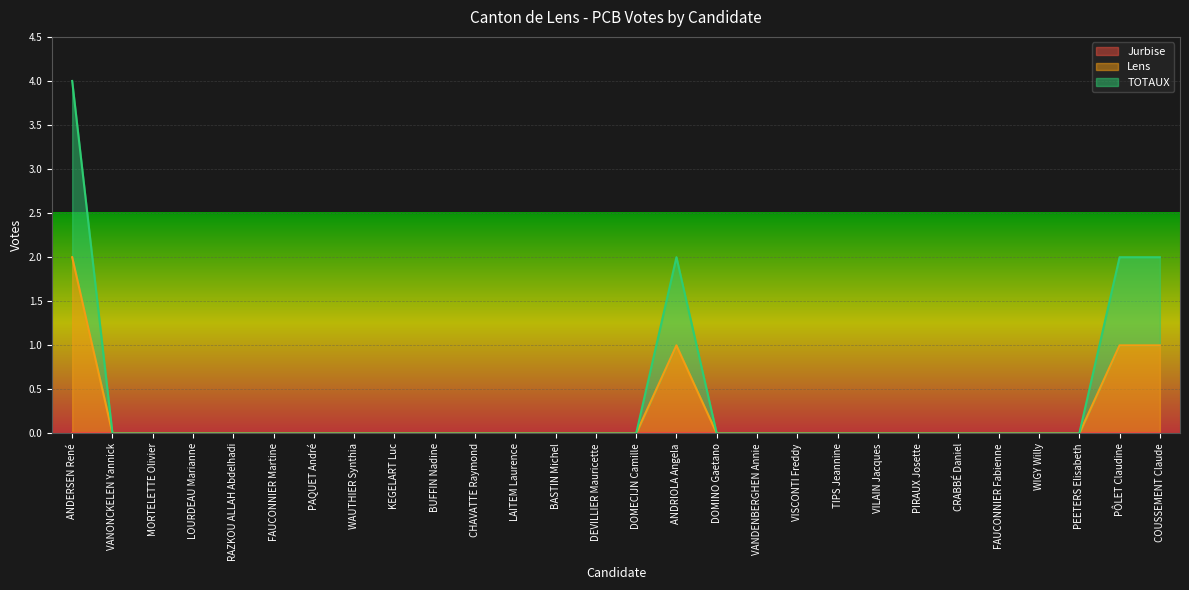

Is the value of Lens at ANDERSEN René greater than the value of TOTAUX at VANDENBERGHEN Annie?

Yes